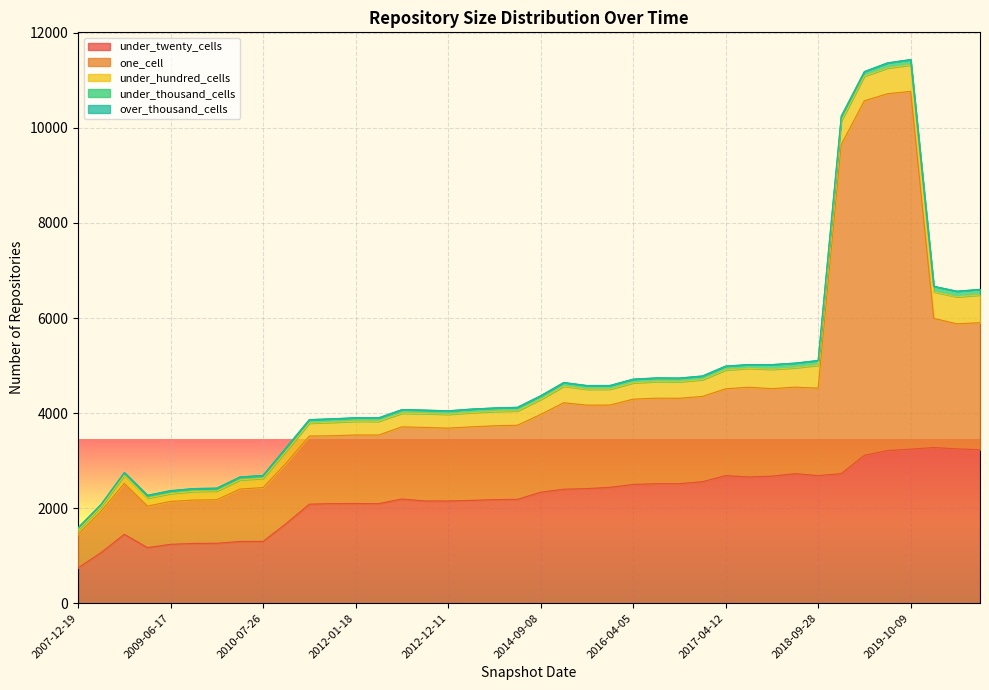

What is the difference between the over_thousand_cells values at 2015-10-01 and 2010-04-01?

1